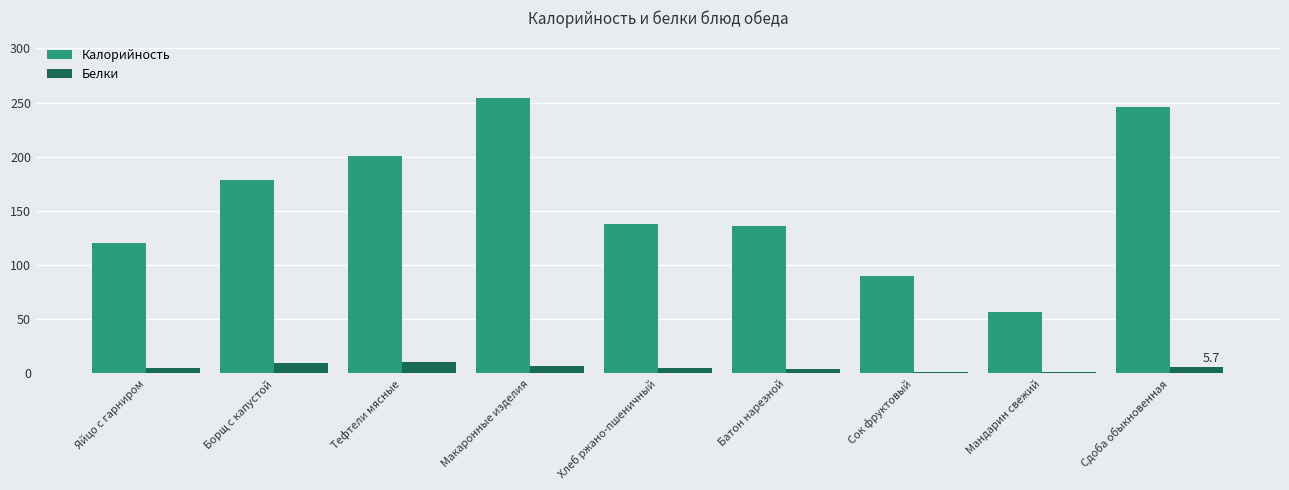

Which series has the widest spread of values?

Калорийность